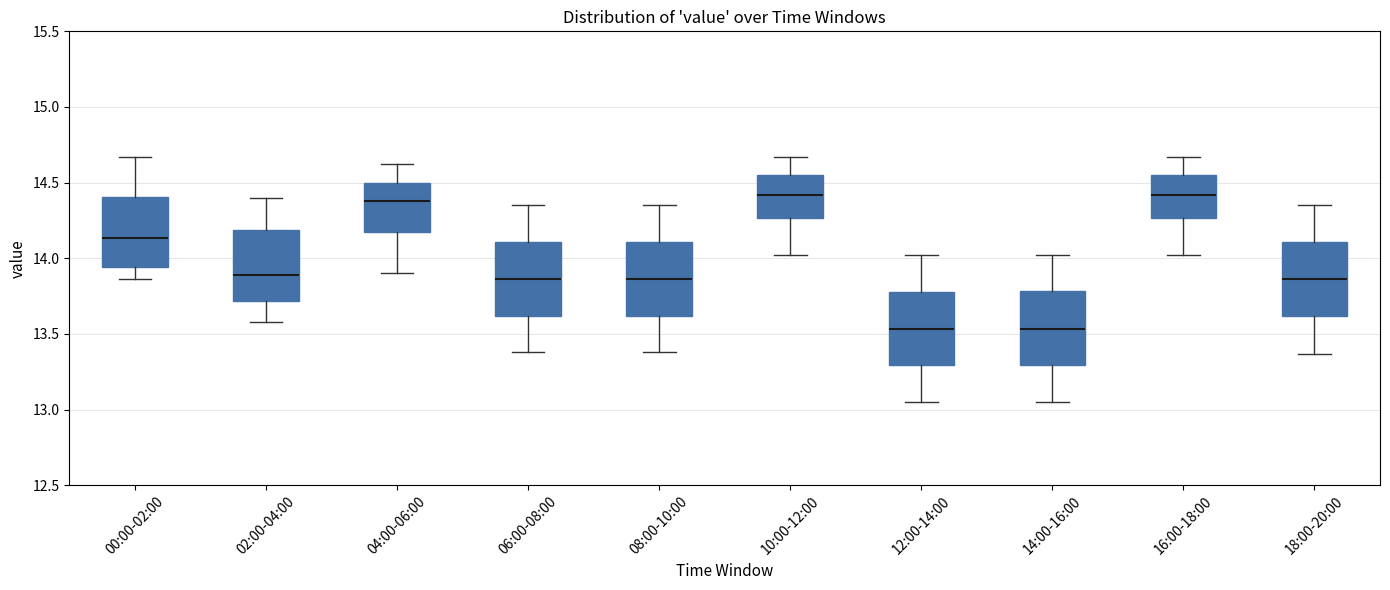

Where does the lower whisker of the box for 18:00-20:00 end on the y-axis? The values are not printed on the chart, so give them approximately, as read against the axis.

13.35